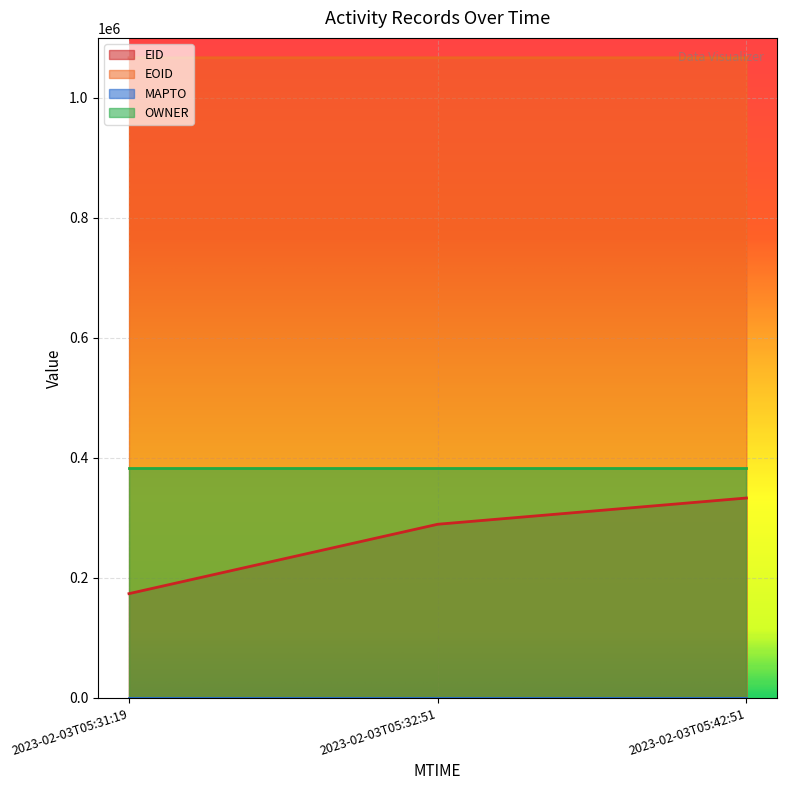

What is the label of the 1st point from the right?

2023-02-03T05:42:51